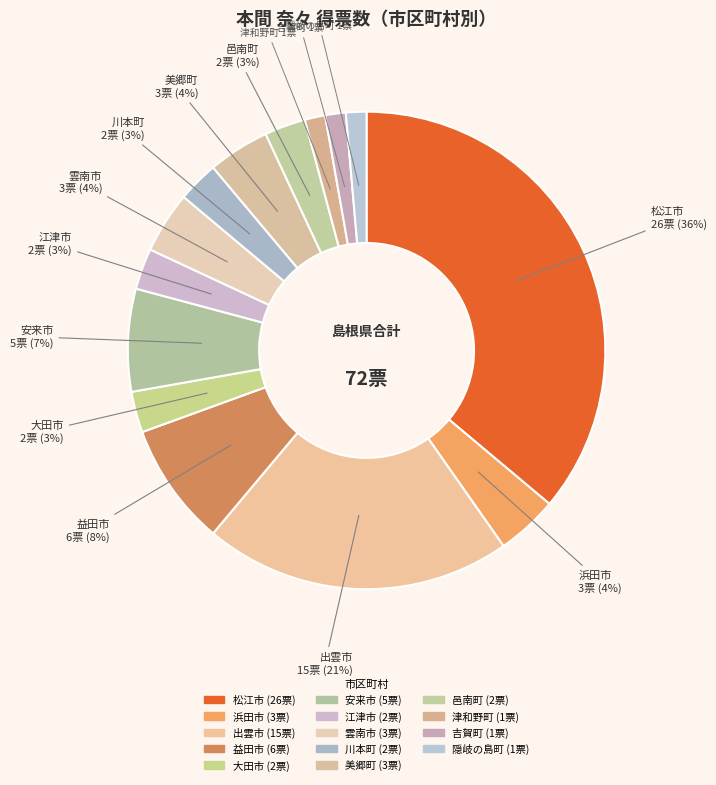

Count the number of slices in the pie.

14